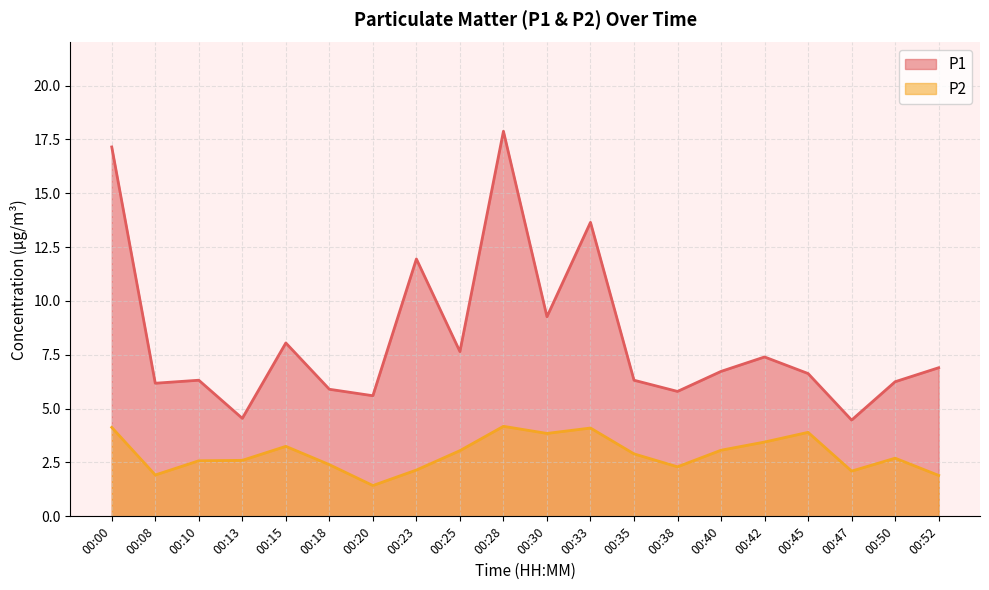

Does the chart have visible grid lines?

Yes